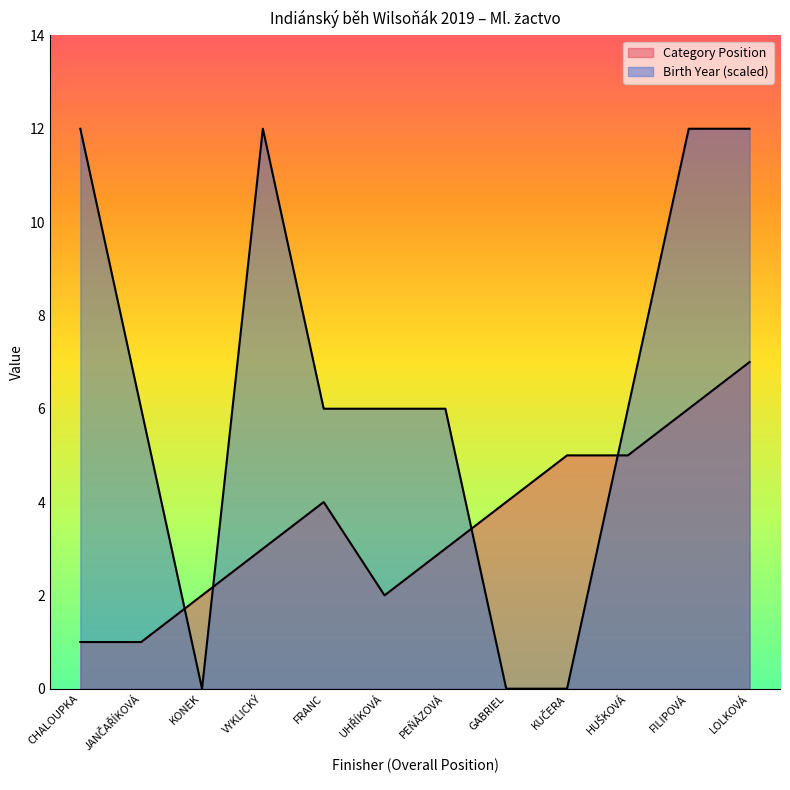

Is the value of Category Position at KONEK greater than the value of Birth Year at UHŘÍKOVÁ?

No